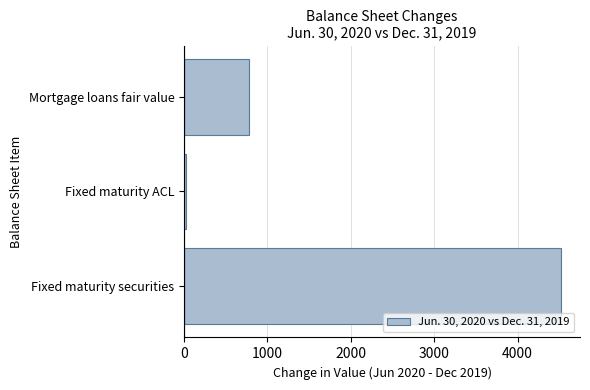

Are the bars horizontal?

Yes